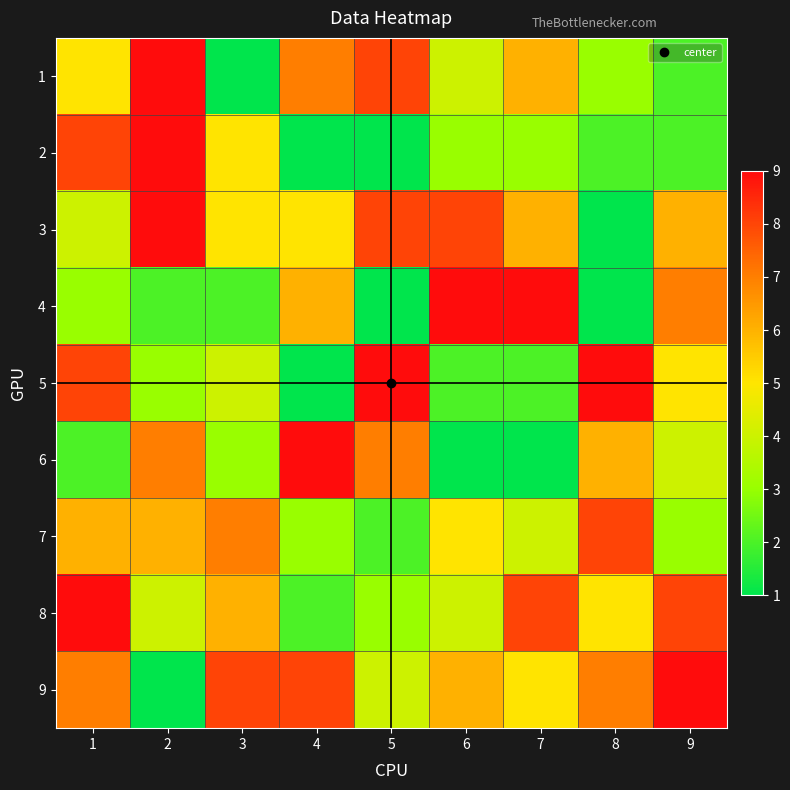

At 7, list the series in order from largest to smallest.

4, 8, 1, 3, 9, 7, 2, 5, 6